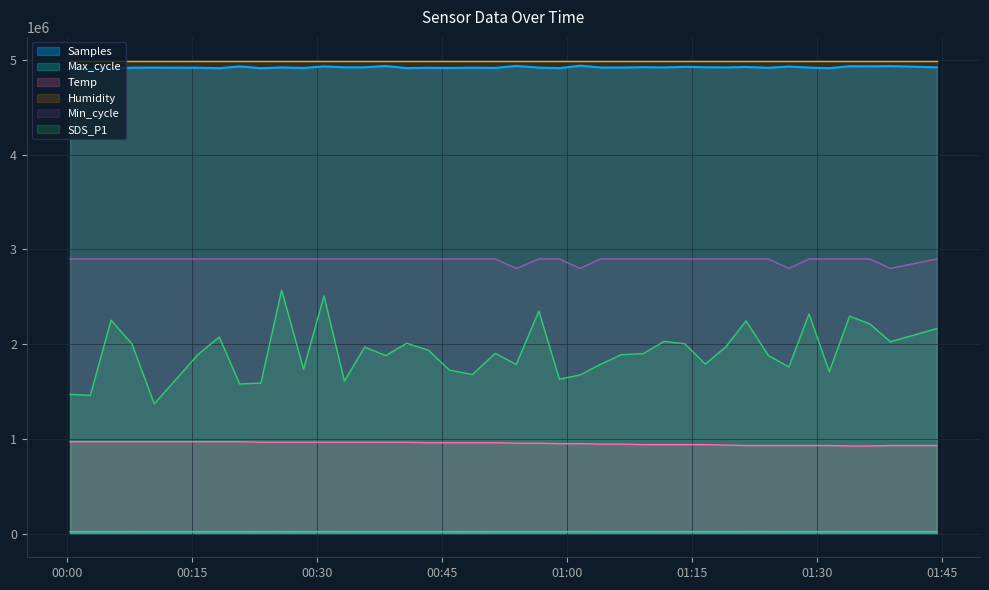

True or false: Min_cycle and Humidity intersect in this chart.

False